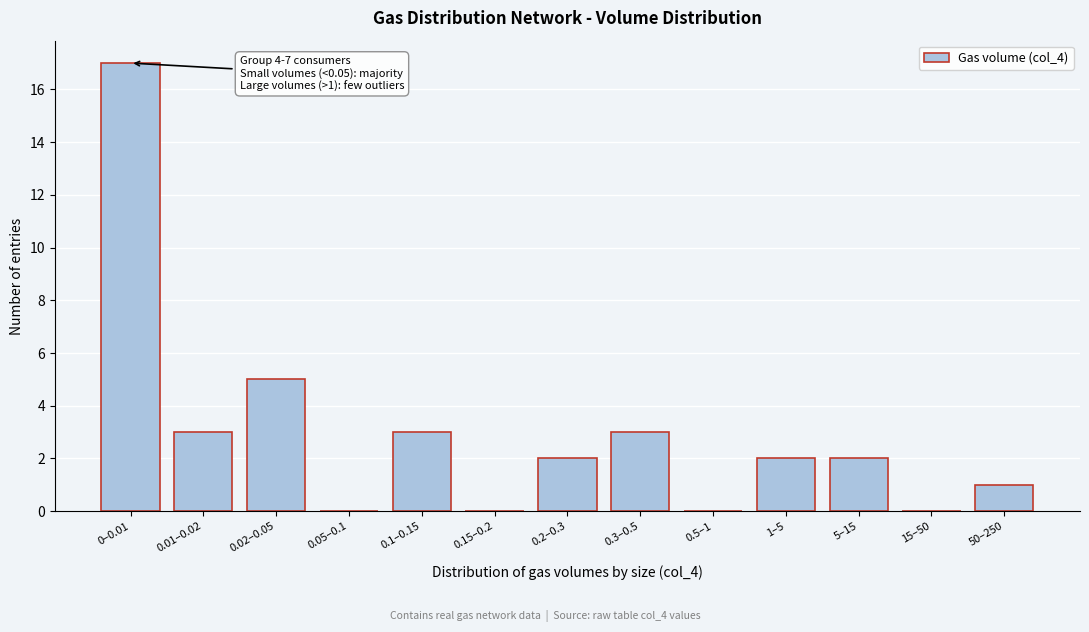

Reading left to right, extract all data points from this chart.

0–0.01=17	0.01–0.02=3	0.02–0.05=5	0.05–0.1=0	0.1–0.15=3	0.15–0.2=0	0.2–0.3=2	0.3–0.5=3	0.5–1=0	1–5=2	5–15=2	15–50=0	50–250=1